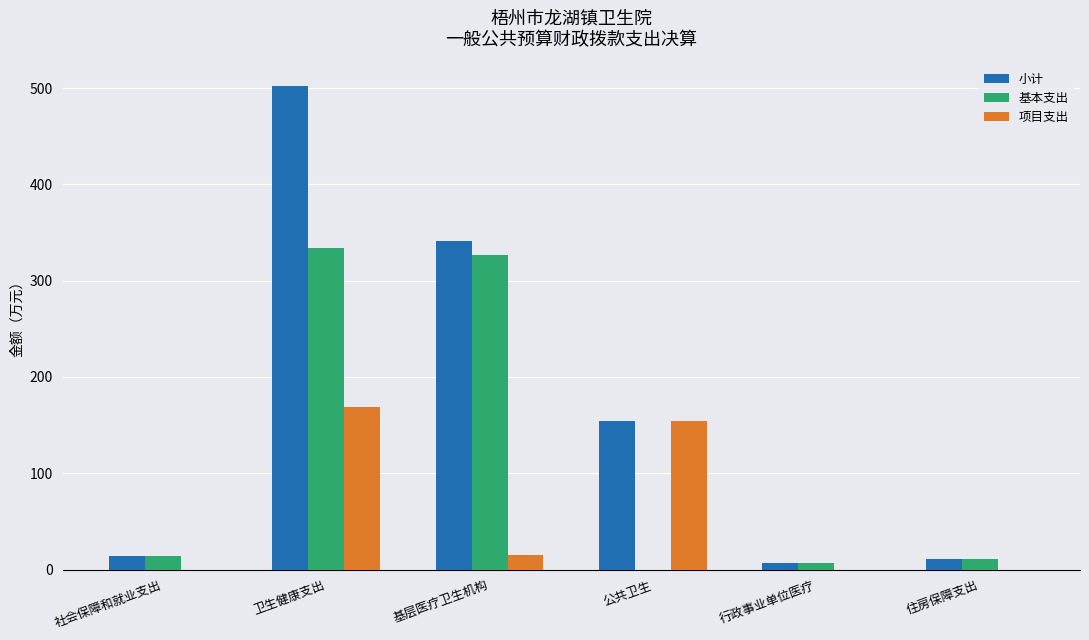

What is the average value of the 项目支出 series?

56.2